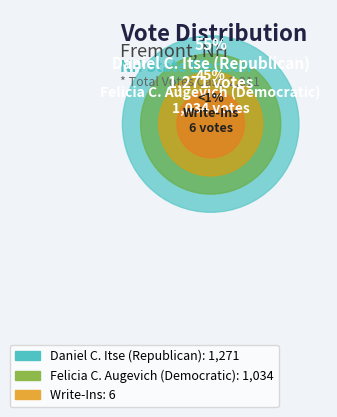

Does any single category account for the majority?

Yes